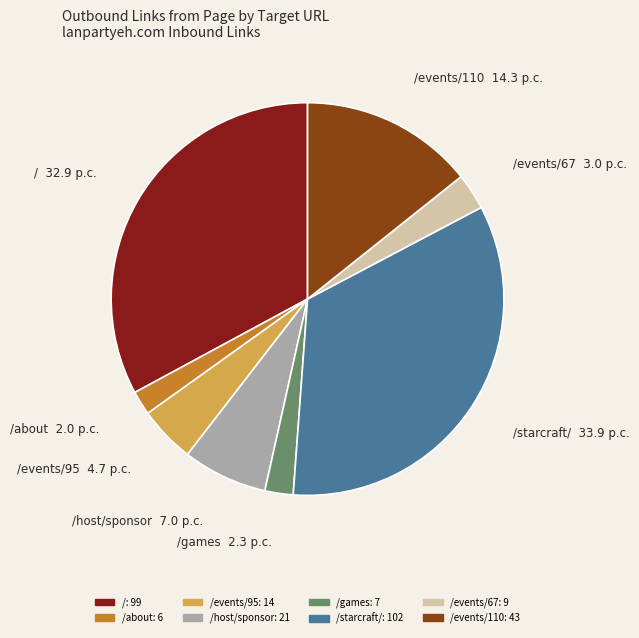

Is there any slice that represents more than half of the pie?

No